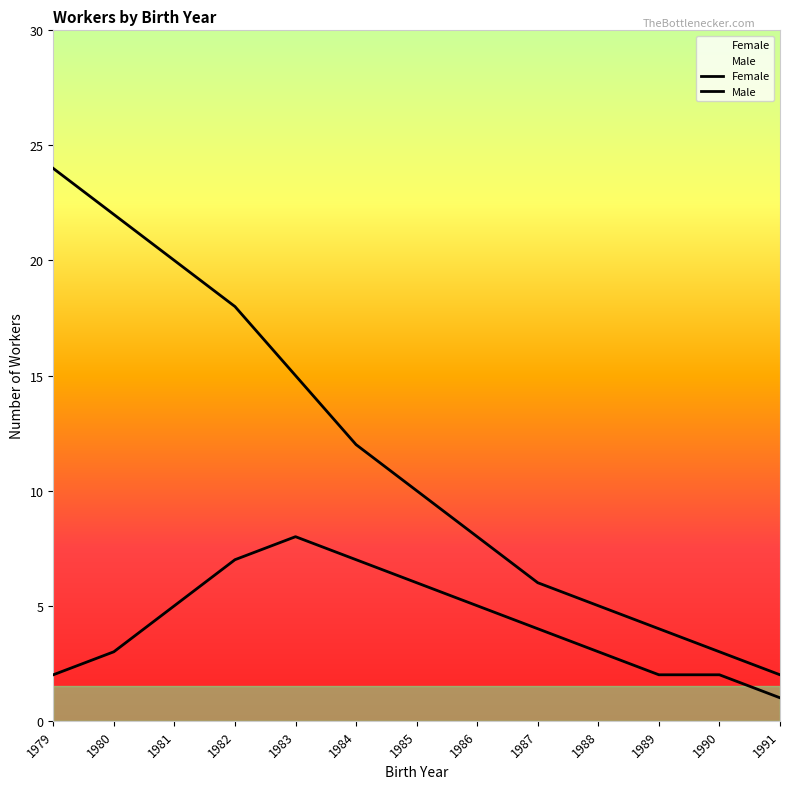

What is the value of the Female point at the 8th from the left?

8